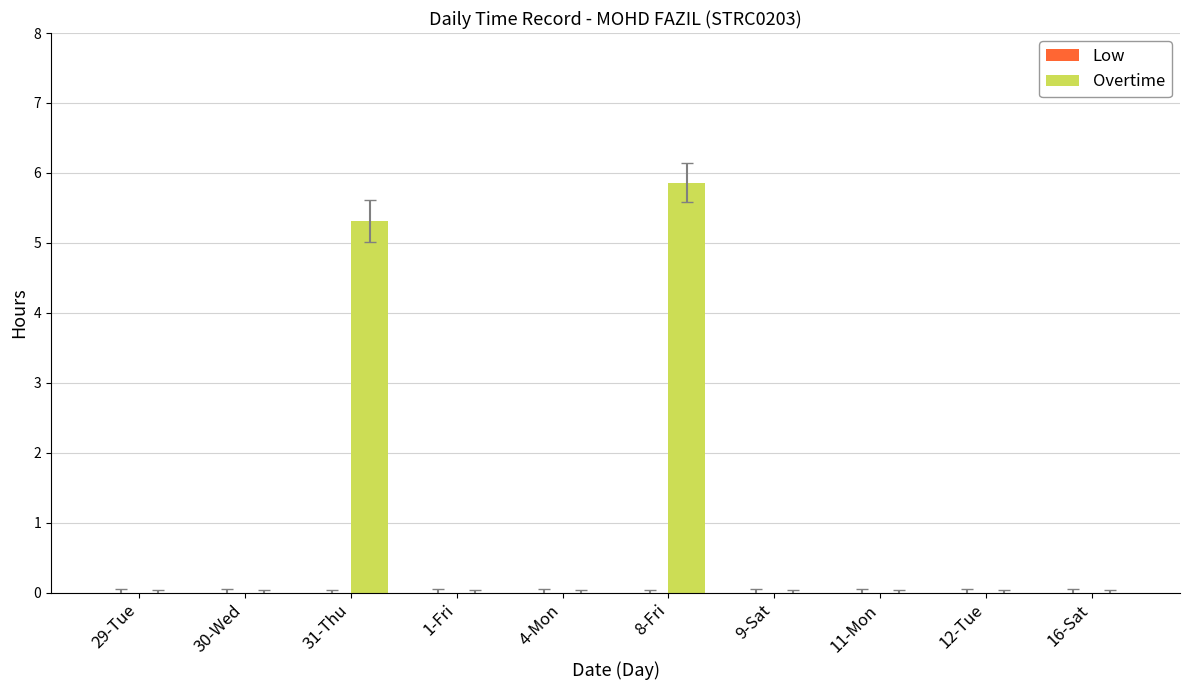

What is the greatest value displayed?

5.9